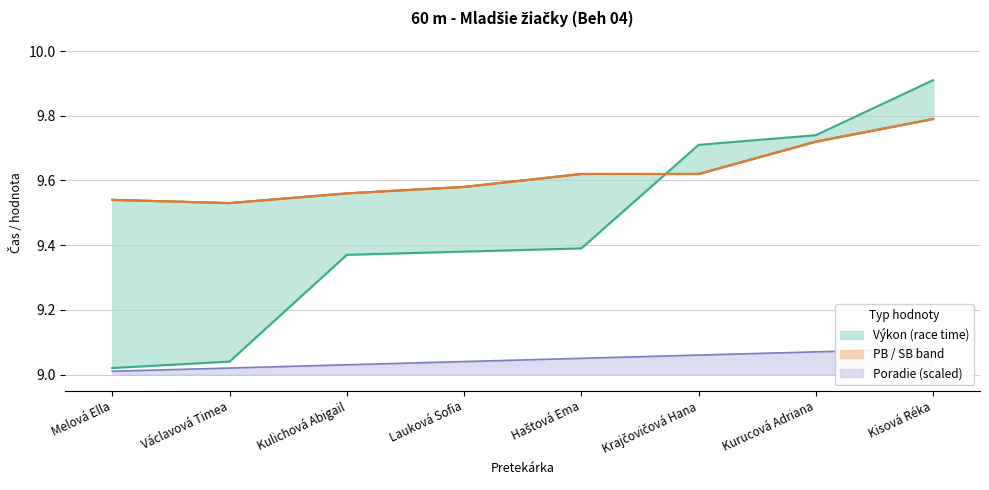

Reading left to right, extract all data points from this chart.

Poradie: Melová Ella=9.0	Václavová Timea=9.0	Kulichová Abigail=9.0	Lauková Sofia=9.0	Haštová Ema=9.1	Krajčovičová Hana=9.1	Kurucová Adriana=9.1	Kisová Réka=9.1
Výkon: Melová Ella=9.0	Václavová Timea=9.0	Kulichová Abigail=9.4	Lauková Sofia=9.4	Haštová Ema=9.4	Krajčovičová Hana=9.7	Kurucová Adriana=9.7	Kisová Réka=9.9
PB: Melová Ella=9.5	Václavová Timea=9.5	Kulichová Abigail=9.6	Lauková Sofia=9.6	Haštová Ema=9.6	Krajčovičová Hana=9.6	Kurucová Adriana=9.7	Kisová Réka=9.8
SB: Melová Ella=9.5	Václavová Timea=9.5	Kulichová Abigail=9.6	Lauková Sofia=9.6	Haštová Ema=9.6	Krajčovičová Hana=9.6	Kurucová Adriana=9.7	Kisová Réka=9.8